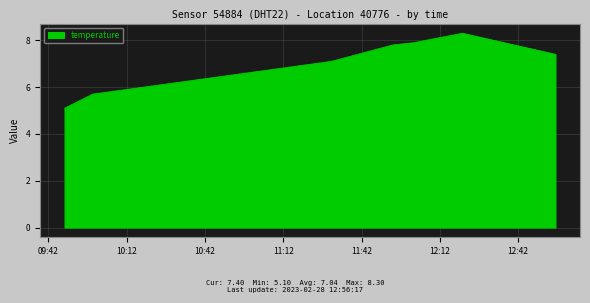

True or false: there are more than 1 points higher than both neighbors.

False